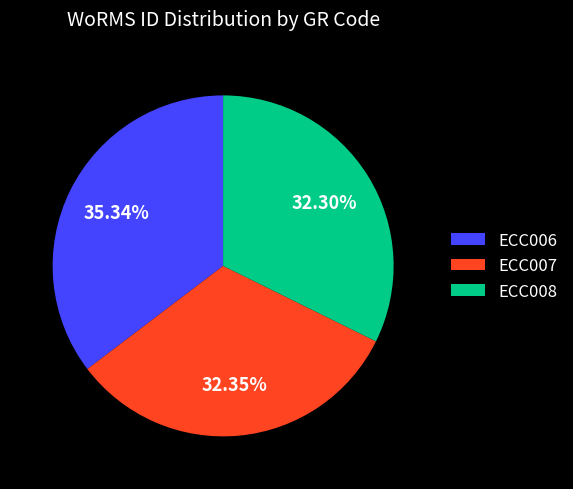

To the nearest percent, what is the difference between the largest and smallest slice percentages?

3%